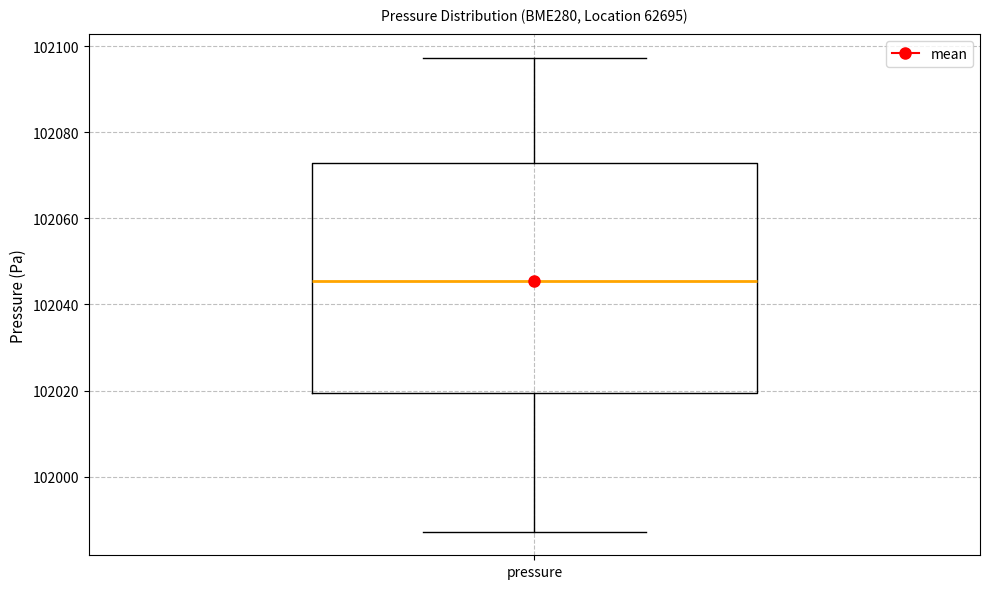

Transcribe this box plot: give where the median line is, the range the box spans, and where the two whiskers end, as read against the y-axis. The values are not printed on the chart, so give them approximately, as read against the axis.

median 102046, box 102020 to 102072, whiskers 101988 to 102098